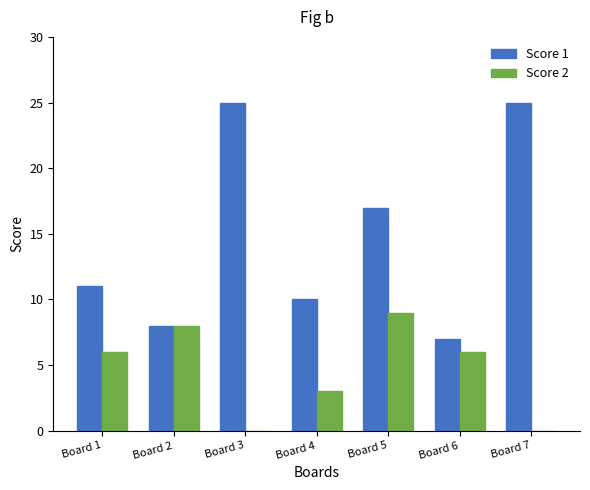

Is it true that Score 1 equals 10 at Board 4?

True